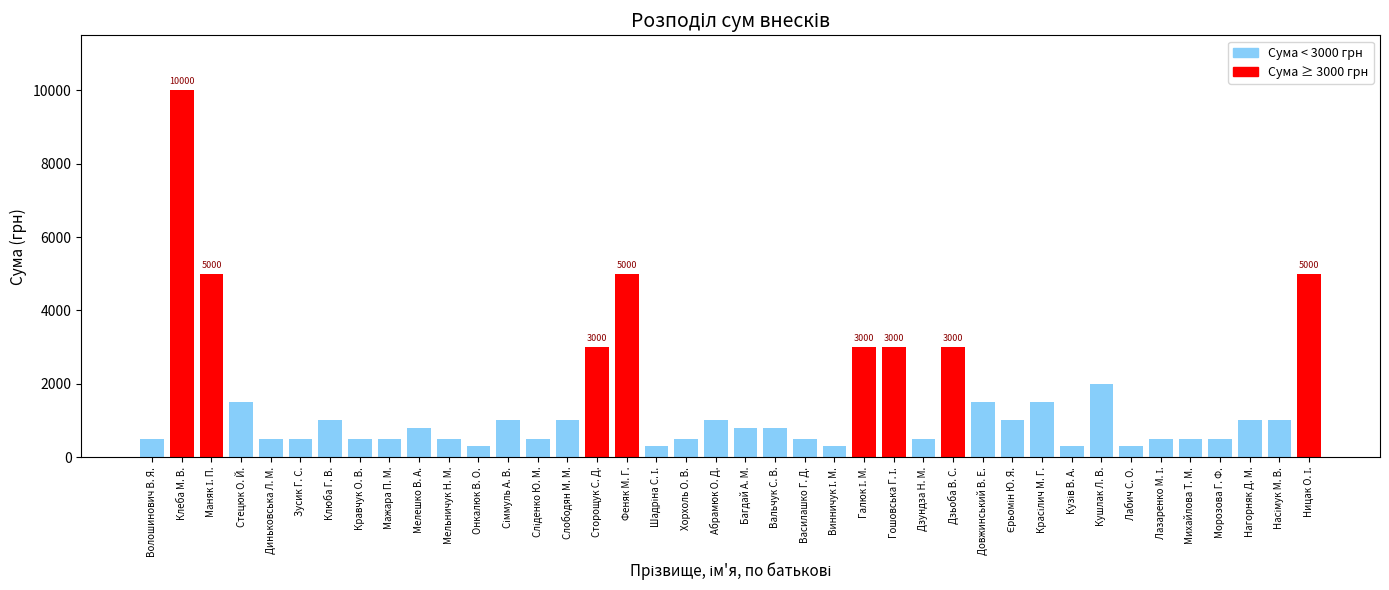

Does the chart contain stacked bars?

No